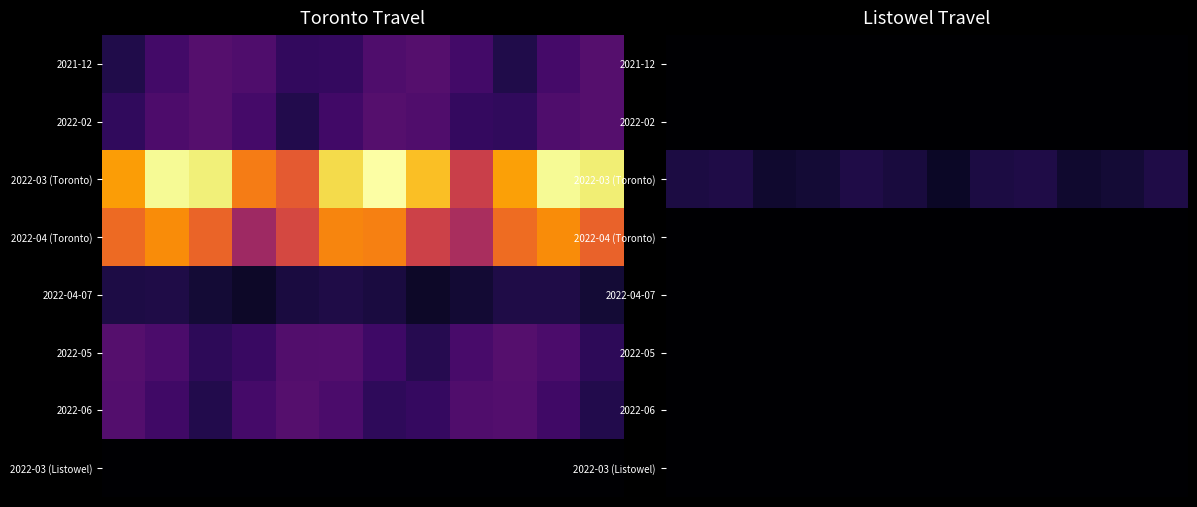

Which series has the largest total across all categories?

2022-03 (Toronto)